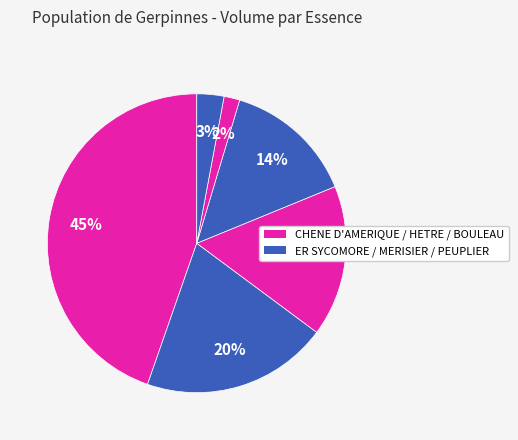

Count the number of slices in the pie.

6